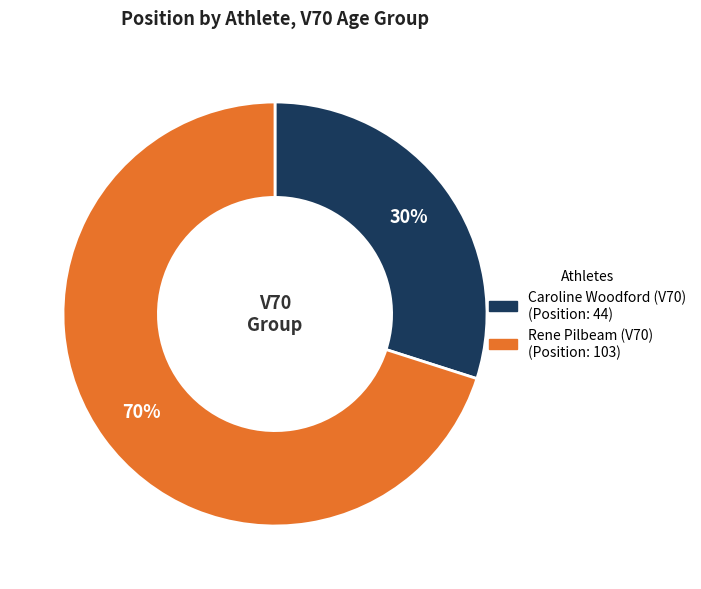

What percentage is the Caroline Woodford (V70) slice, to the nearest percent?

30%